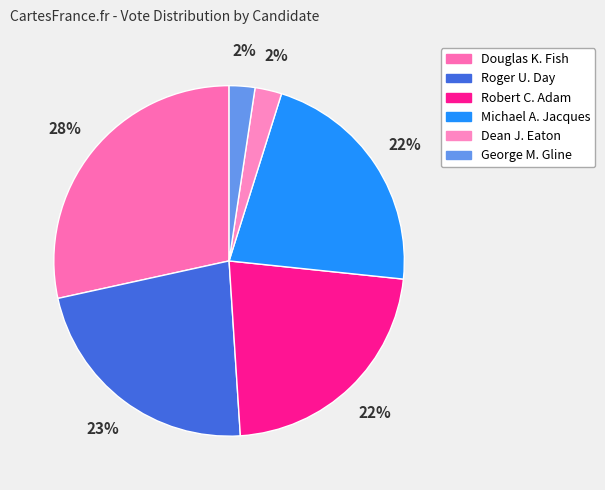

Rank the categories by value from highest to lowest.

Douglas K. Fish, Roger U. Day, Robert C. Adam, Michael A. Jacques, Dean J. Eaton, George M. Gline